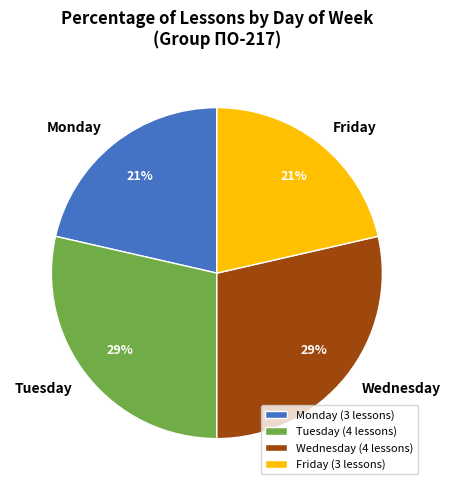

To the nearest percent, what is the average slice percentage?

25%